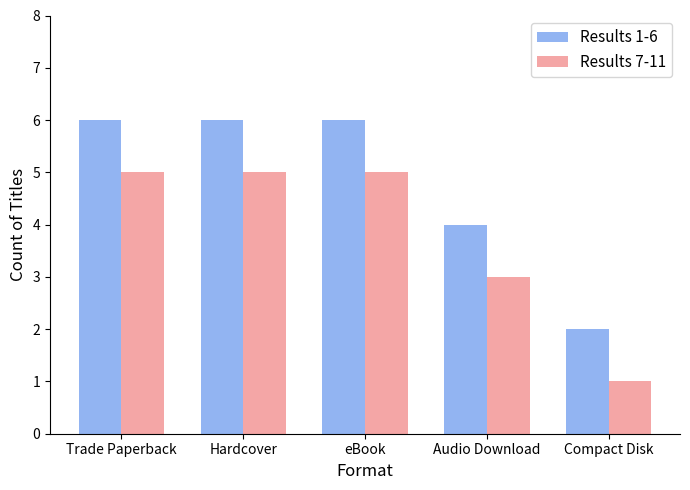

Reading right to left, what are all the values shown in this chart?

Results 1-6: 2	4	6	6	6
Results 7-11: 1	3	5	5	5